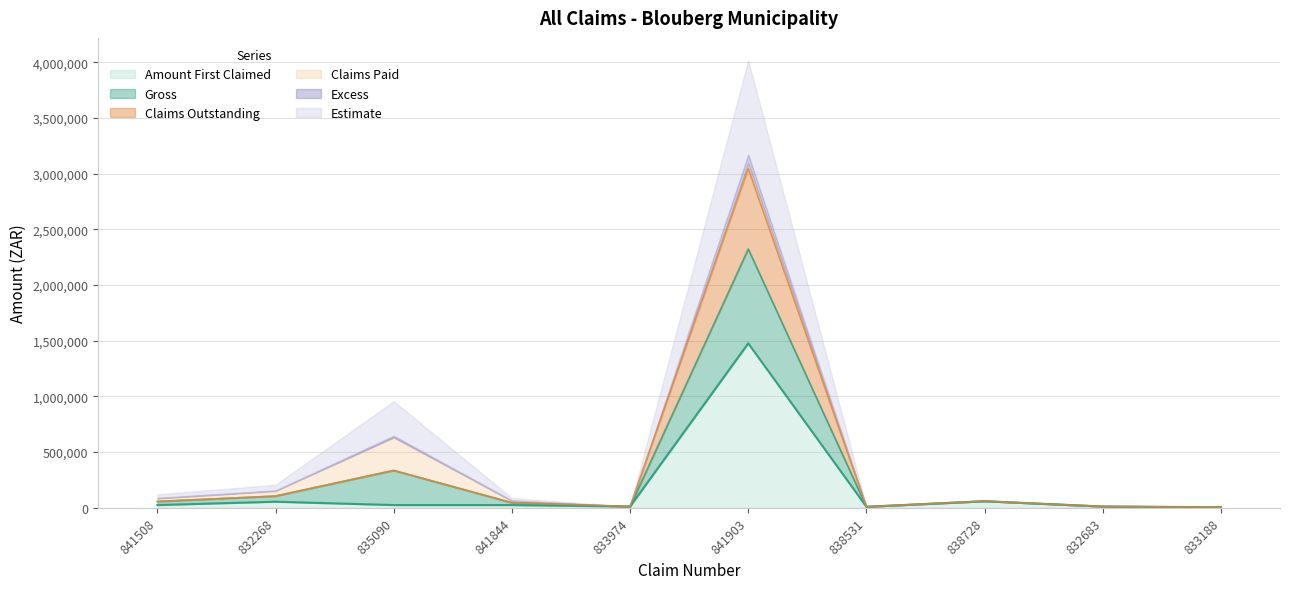

Where is Excess nearest to the value 1164643?

835090